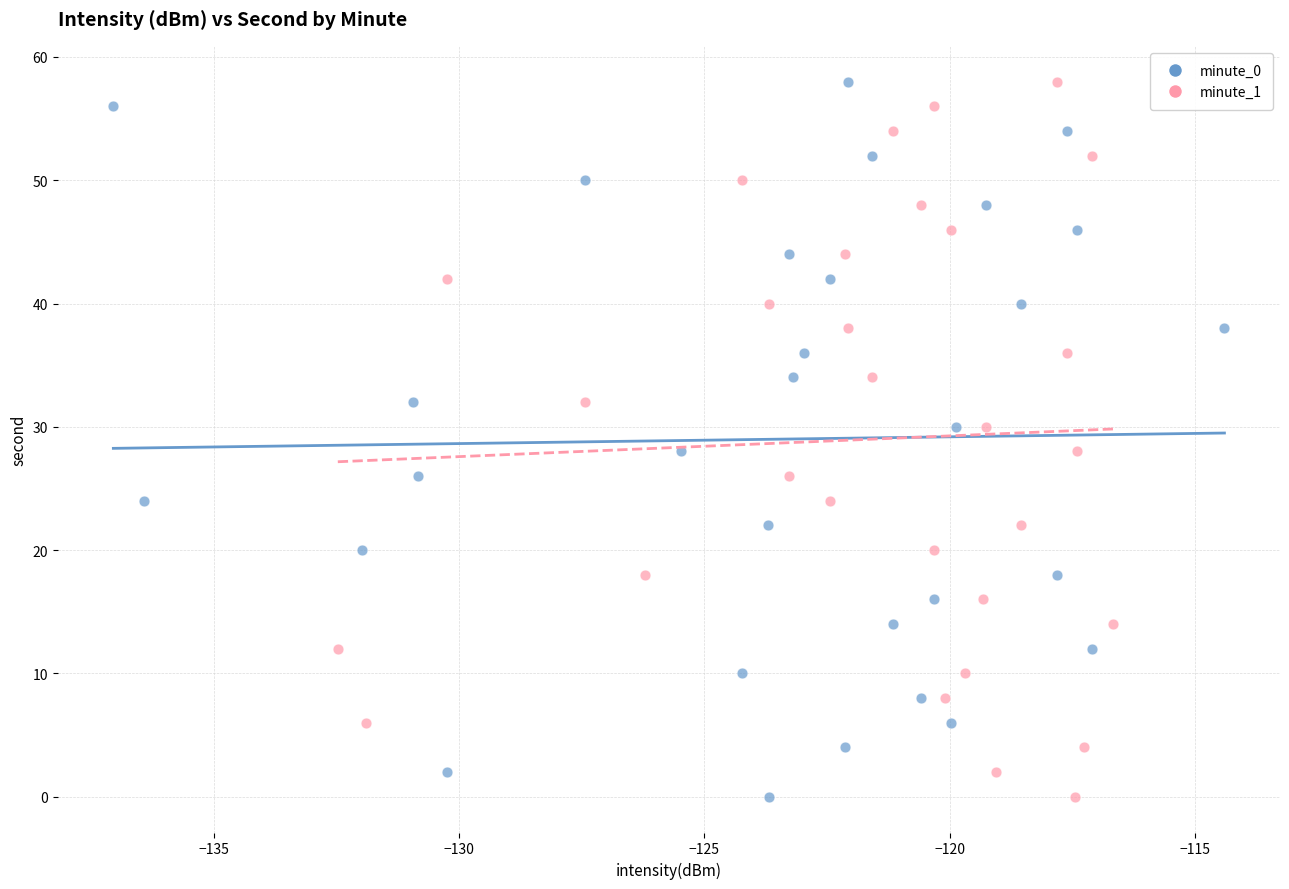

What are all the series names shown in the legend?

minute_0, minute_1